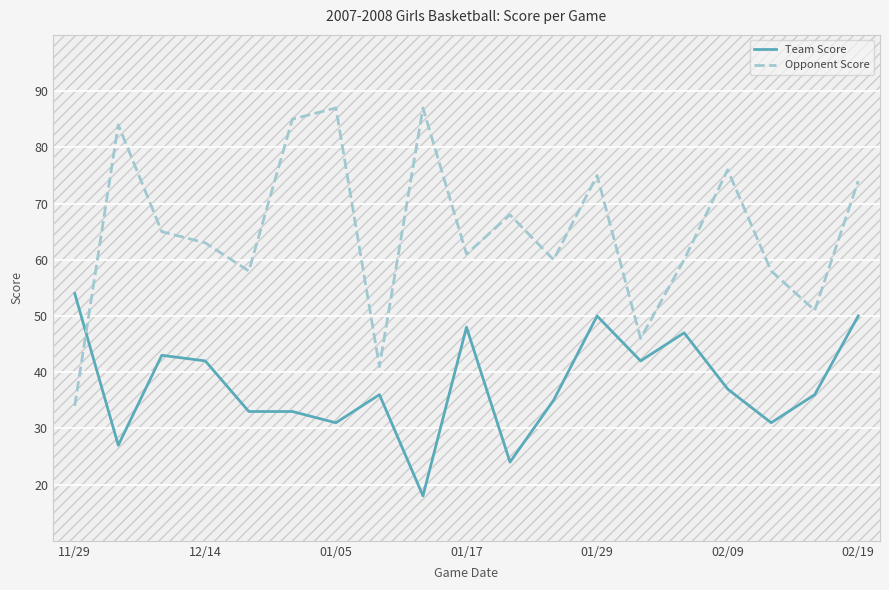

What is the difference between the maximum and minimum values in the Opponent Score series?

53